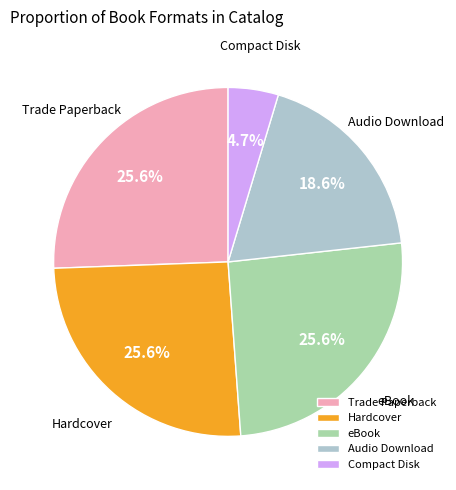

Which slice is the smallest?

Compact Disk